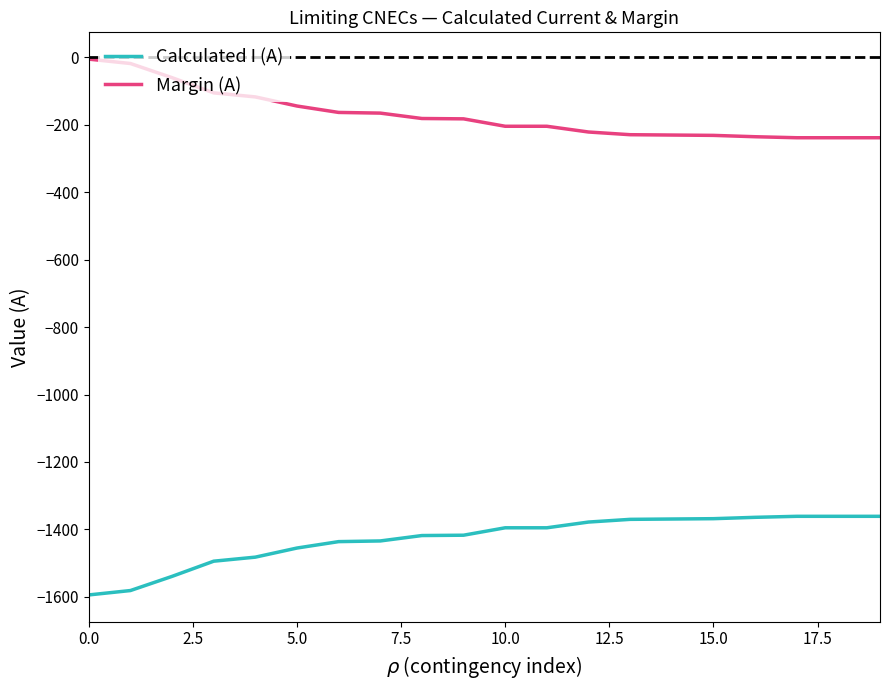

List the series in order of their peak value, highest first.

Margin (A), Calculated I (A)